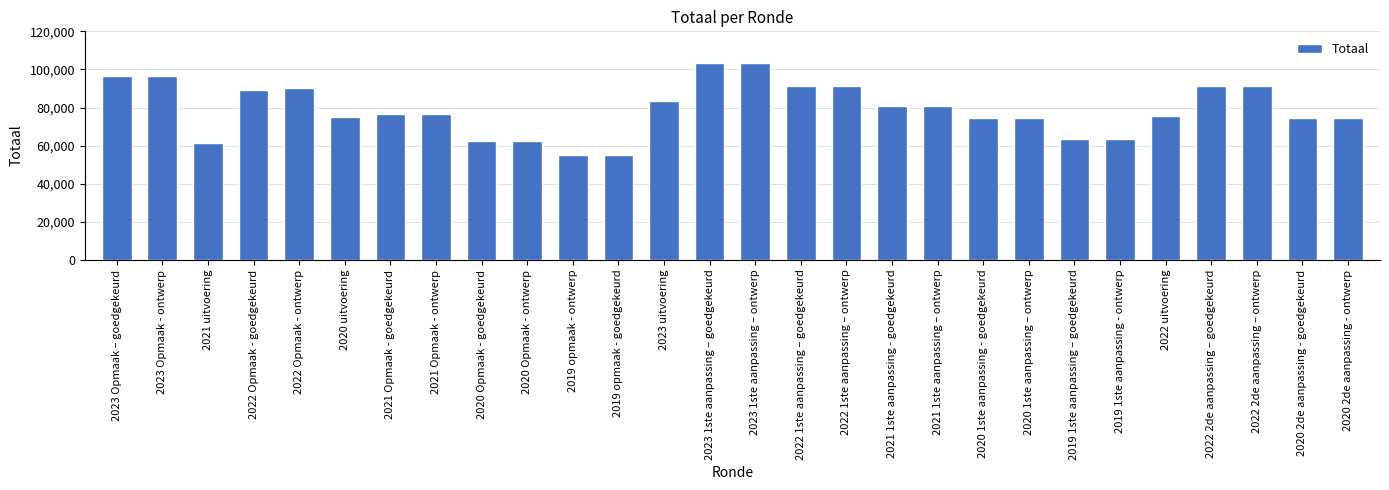

Is it true that the value at 2021 uitvoering is 104616?

False